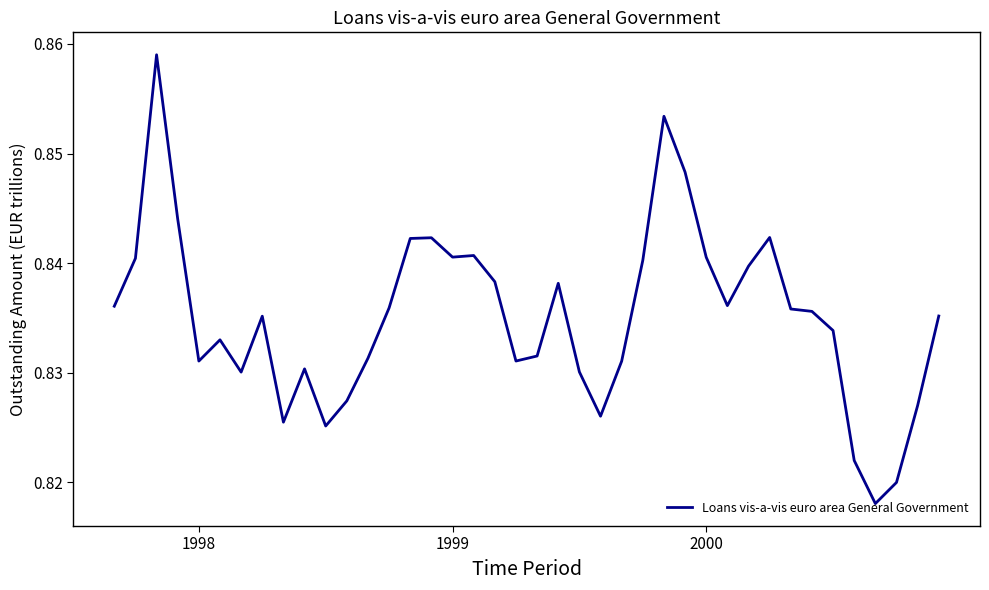

Reading left to right, what are all the values shown in this chart?

836076.8	840443.4	859008.1	844023.8	831073.8	833010.7	830066.7	835165.5	825500.5	830363.3	825150.8	827444.6	831335.6	835926.3	842255.4	842320.0	840553.0	840701.0	838309.0	831076.0	831535.0	838164.0	830084.0	826043.9	831063.9	840262.9	853397.0	848302.0	840541.0	836130.0	839729.0	842346.0	835823.0	835605.0	833858.0	822007.0	818075.0	820004.0	827019.0	835182.0